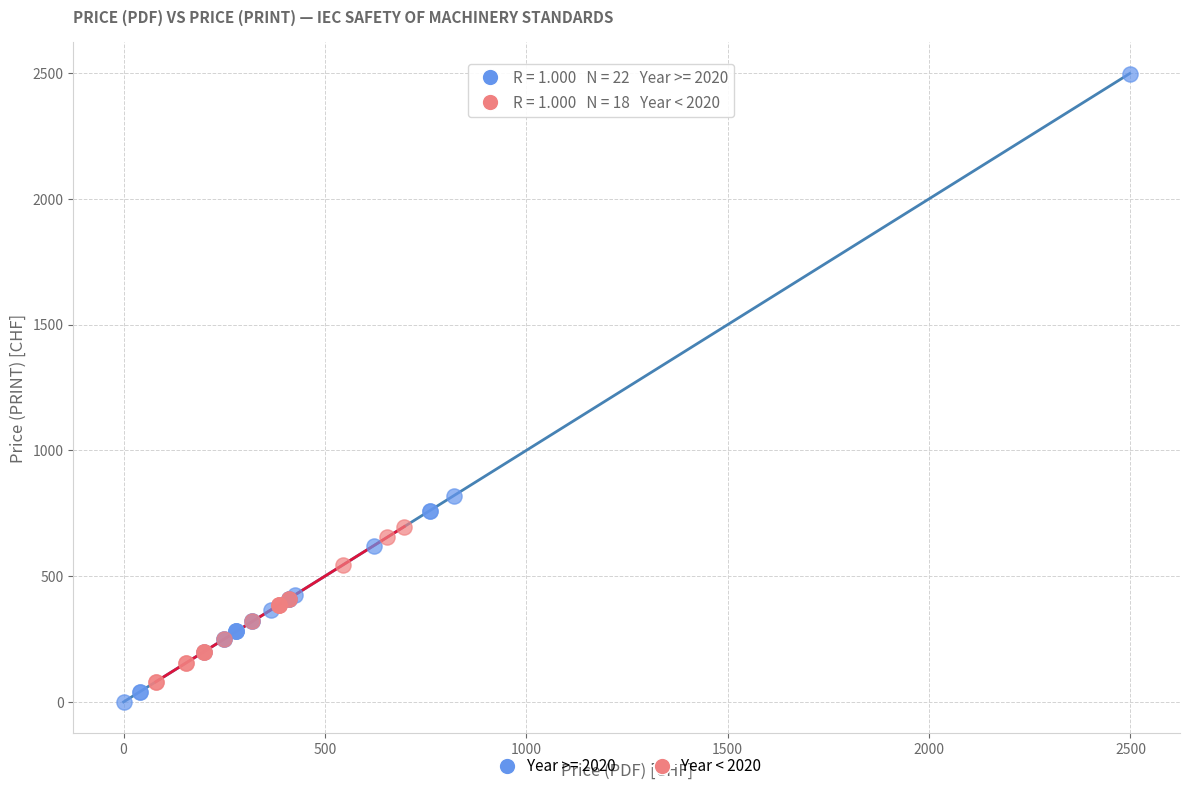

Which series reaches the maximum Y coordinate?

Year >= 2020